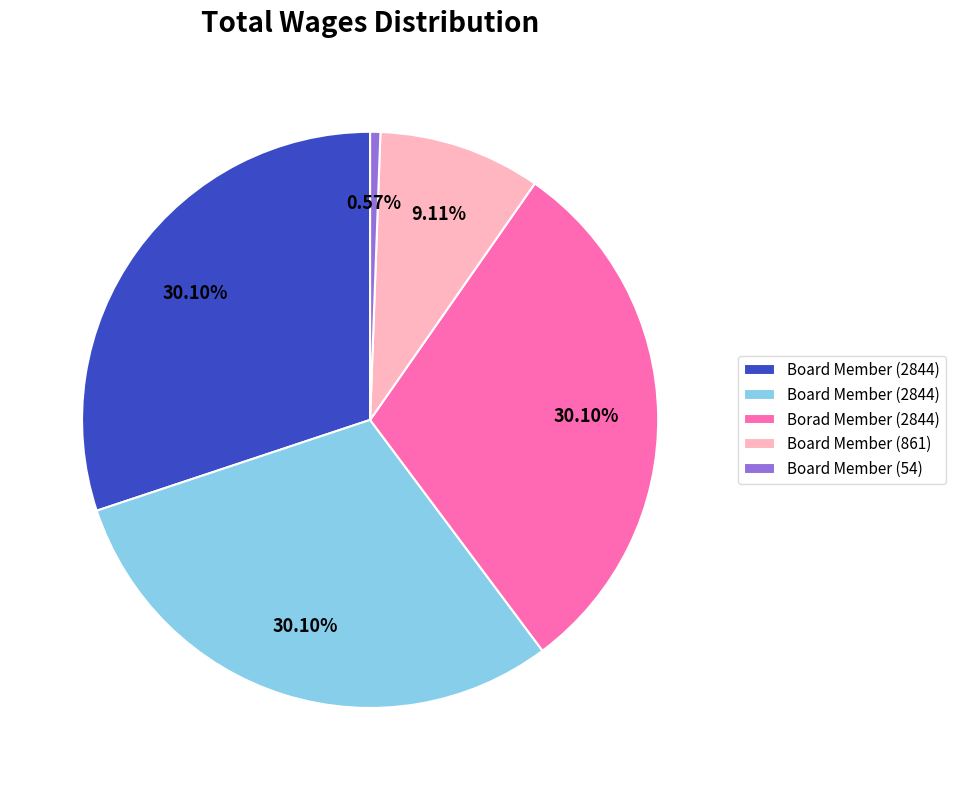

Is there any slice that represents more than half of the pie?

No